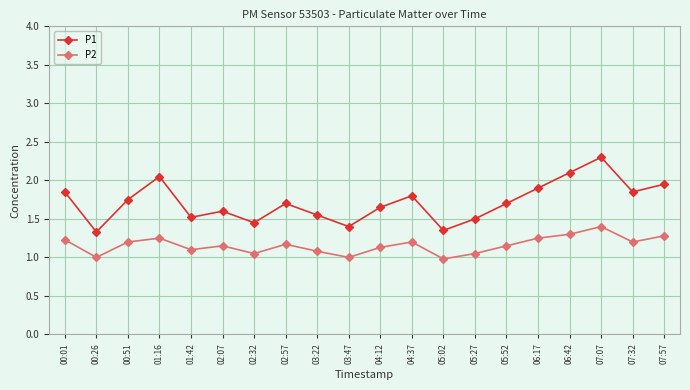

In P1, how many points are higher than both neighbors (excluding endpoints)?

5